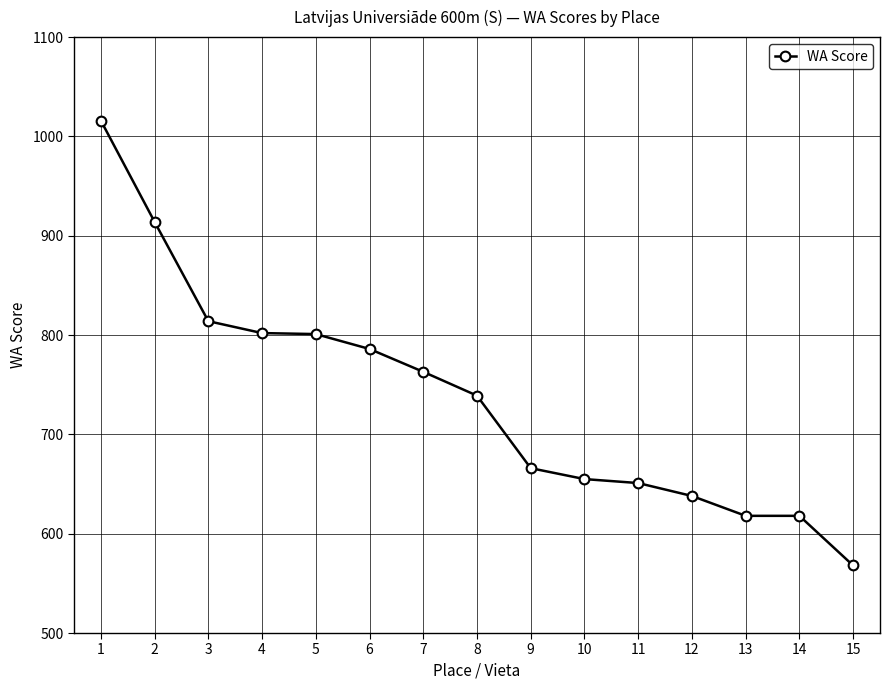

How many lines are shown in the chart?

1